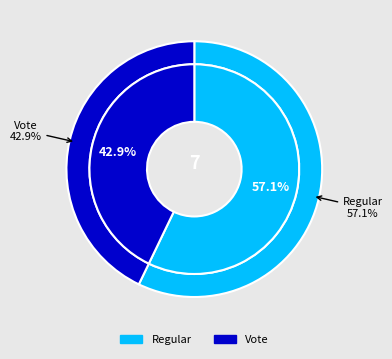

Count the number of slices in the pie.

2